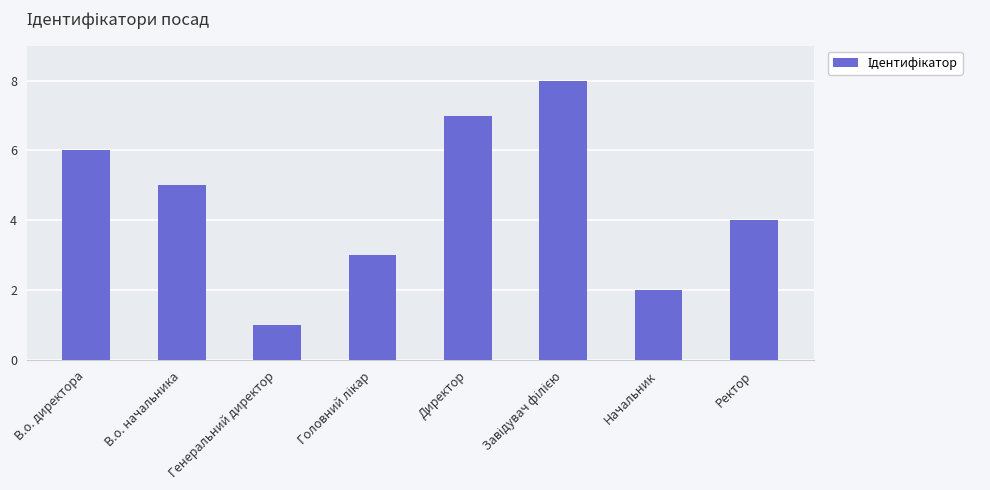

The chart shows a value of 1 at Генеральний директор. True or false?

True